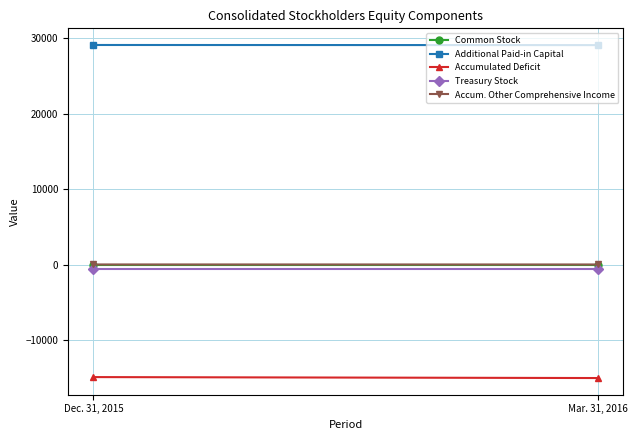

Reading left to right, what are all the values shown in this chart?

Common Stock: 27	27
Additional Paid-in Capital: 29106	29090
Accumulated Deficit: -14874	-15000
Treasury Stock: -572	-572
Accum. Other Comprehensive Income: 40	37